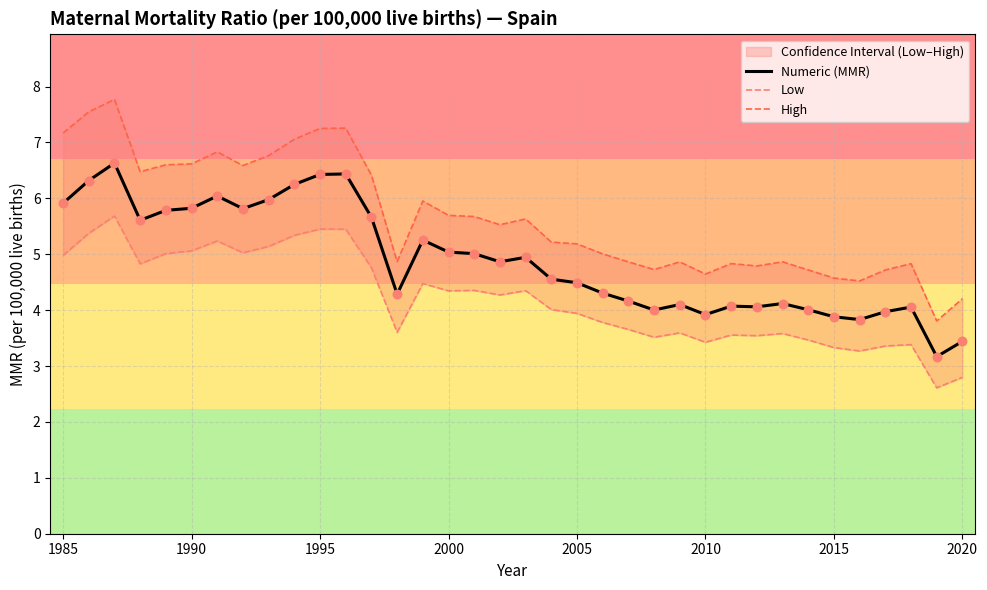

At how many categories does at least one series exceed 5?

21